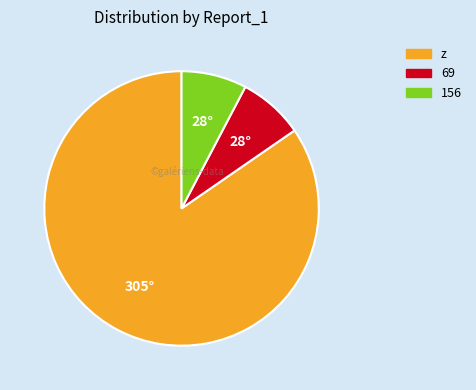

How many slices are in this pie chart?

3